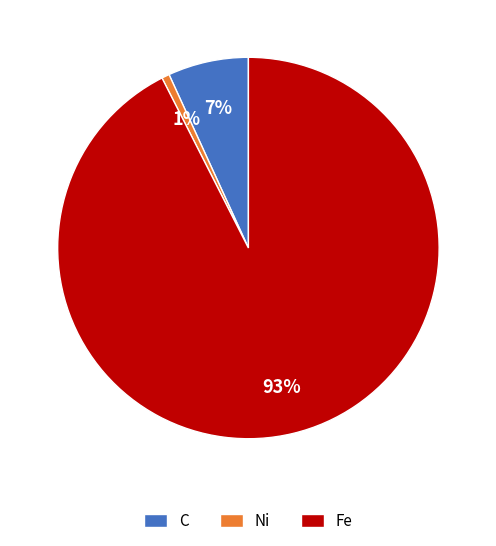

True or false: Ni accounts for 1% of the total.

True